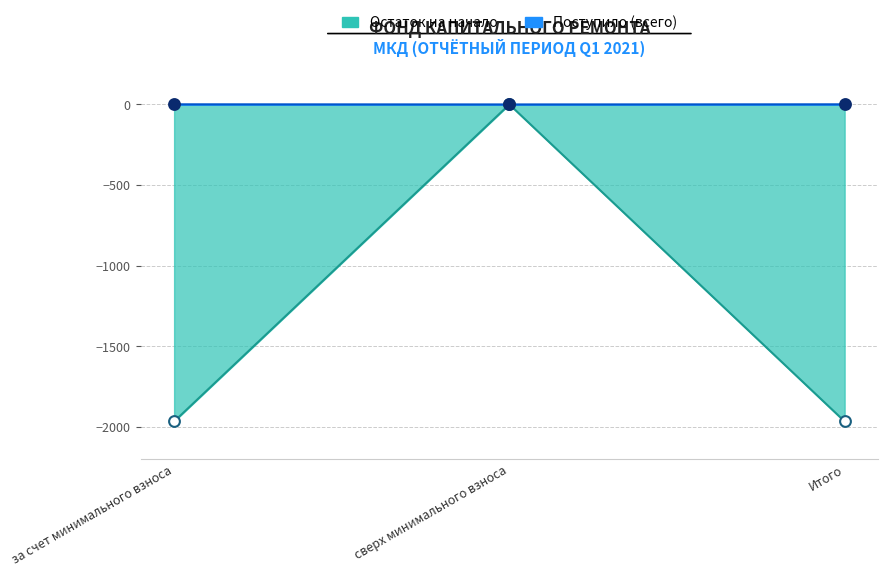

What is the total value across all series at Итого?

-1966.9